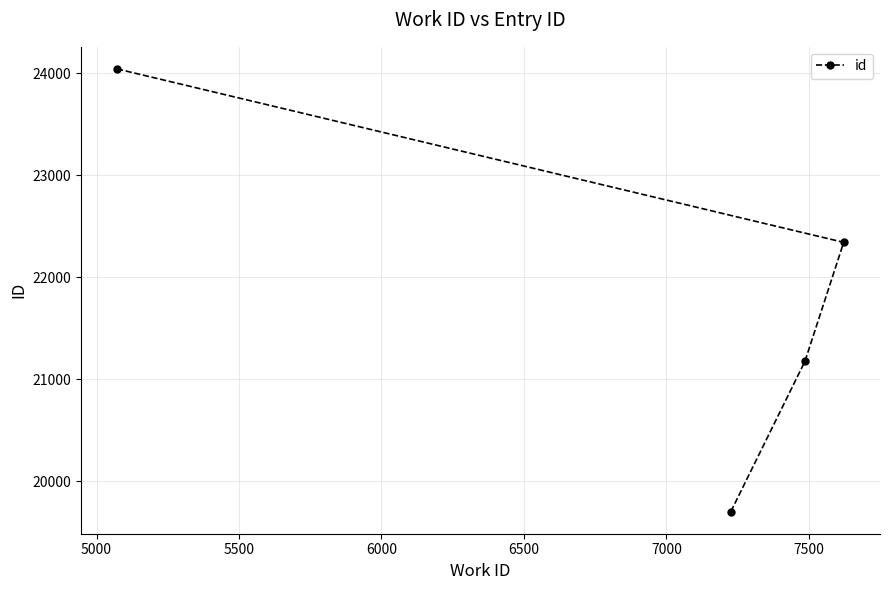

What is the difference between the maximum and minimum values?

4337